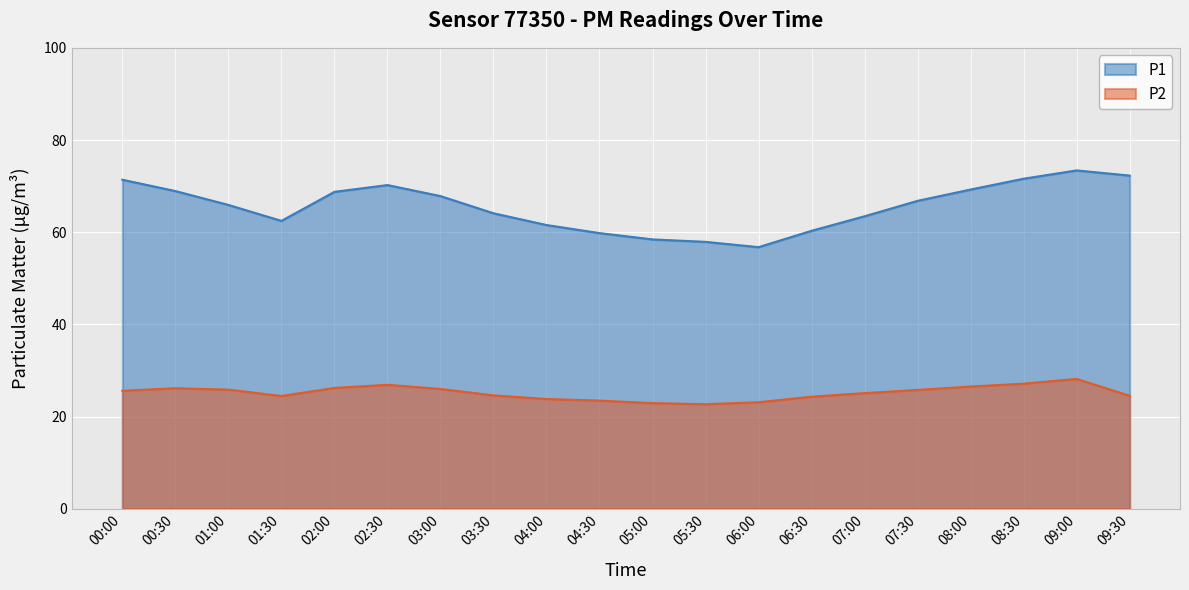

What is the sum of the P1 values at 09:30 and 04:00?

133.8